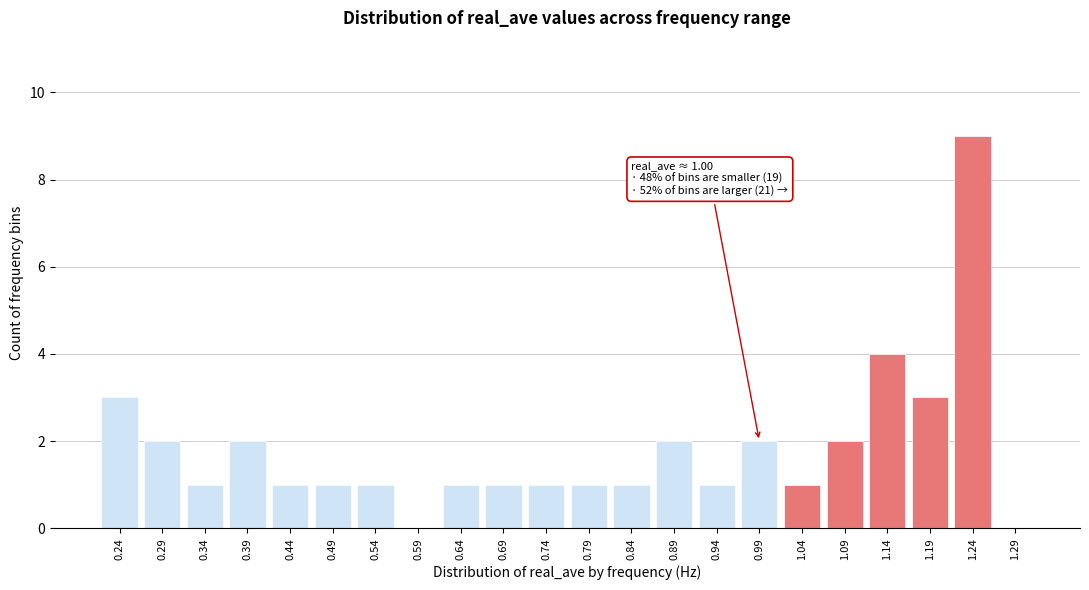

Is it true that the value at 1.14 is 7?

False